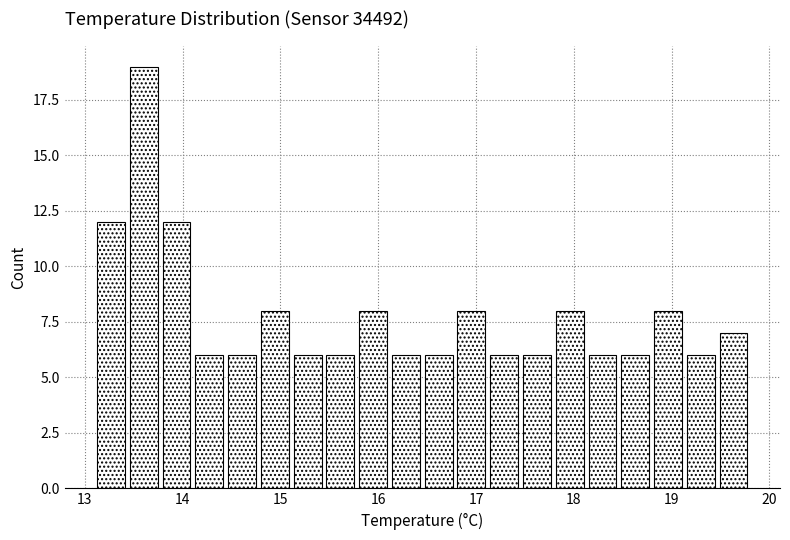

Around what value on the x-axis is the tallest bar? Give the approximate position of its centre, as read against the axis.

13.6